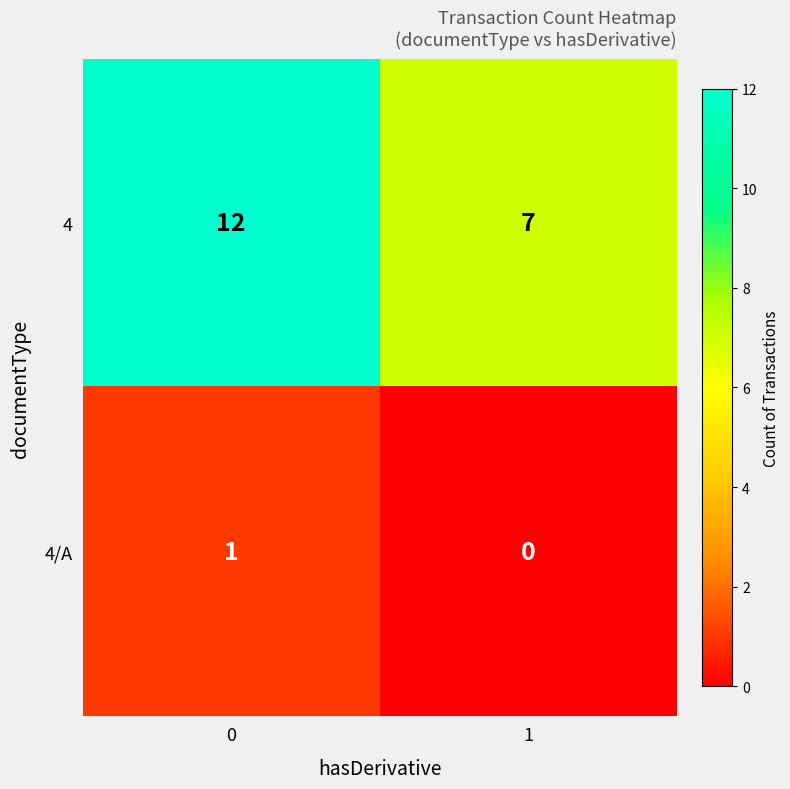

How many distinct data groups are displayed?

2